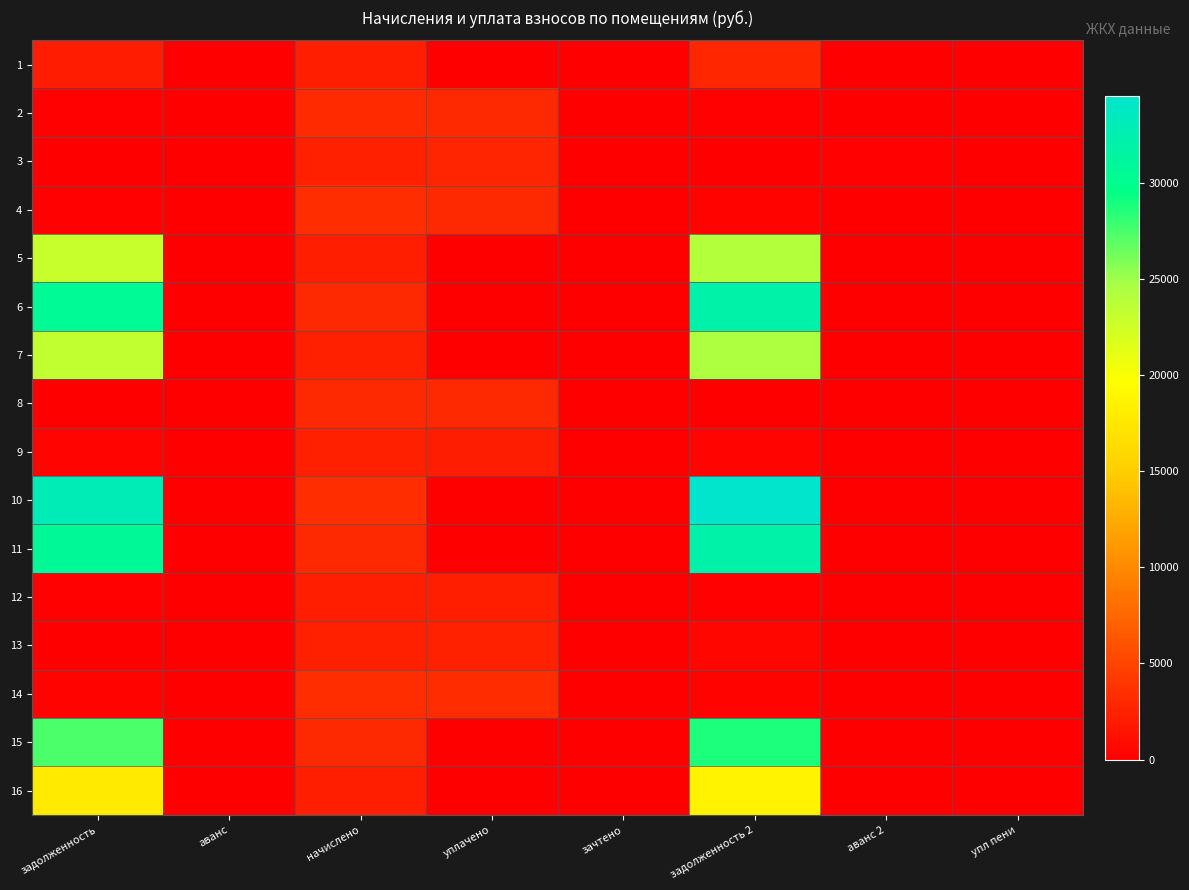

Reading left to right, what are all the values shown in this chart?

1: задолженность=2132.8	аванс=0.0	начислено=2321.6	уплачено=0.0	зачтено=0.0	задолженность 2=2768.4	аванс 2=0.0	упл пени=0.0
2: задолженность=260.7	аванс=0.0	начислено=3128.4	уплачено=3084.4	зачтено=0.0	задолженность 2=260.7	аванс 2=0.0	упл пени=0.0
3: задолженность=15.5	аванс=0.0	начислено=2402.4	уплачено=2727.0	зачтено=0.0	задолженность 2=0.0	аванс 2=158.2	упл пени=0.0
4: задолженность=237.9	аванс=0.0	начислено=3325.7	уплачено=3049.1	зачтено=0.0	задолженность 2=319.4	аванс 2=0.0	упл пени=0.9
5: задолженность=22972.1	аванс=0.0	начислено=2312.8	уплачено=0.0	зачтено=0.0	задолженность 2=24020.0	аванс 2=0.0	упл пени=0.0
6: задолженность=30547.7	аванс=0.0	начислено=3074.6	уплачено=0.0	зачтено=0.0	задолженность 2=31934.1	аванс 2=0.0	упл пени=0.0
7: задолженность=23319.8	аванс=0.0	начислено=2411.3	уплачено=0.0	зачтено=0.0	задолженность 2=24396.7	аванс 2=0.0	упл пени=0.0
8: задолженность=0.0	аванс=0.0	начислено=3040.3	уплачено=3040.3	зачтено=0.0	задолженность 2=0.0	аванс 2=0.0	упл пени=0.0
9: задолженность=401.9	аванс=0.0	начислено=2411.3	уплачено=2176.4	зачтено=0.0	задолженность 2=402.6	аванс 2=0.0	упл пени=6.8
10: задолженность=33042.1	аванс=0.0	начислено=3325.7	уплачено=0.0	зачтено=0.0	задолженность 2=34541.7	аванс 2=0.0	упл пени=0.0
11: задолженность=30636.0	аванс=0.0	начислено=3083.6	уплачено=0.0	зачтено=0.0	задолженность 2=32026.5	аванс 2=0.0	упл пени=0.0
12: задолженность=190.5	аванс=0.0	начислено=2285.9	уплачено=2253.8	зачтено=0.0	задолженность 2=190.5	аванс 2=0.0	упл пени=0.9
13: задолженность=0.0	аванс=0.0	начислено=2402.4	уплачено=2467.5	зачтено=0.0	задолженность 2=601.2	аванс 2=0.0	упл пени=30.0
14: задолженность=277.1	аванс=0.0	начислено=3325.7	уплачено=3279.0	зачтено=0.0	задолженность 2=277.1	аванс 2=0.0	упл пени=0.0
15: задолженность=27452.1	аванс=0.0	начислено=3065.6	уплачено=0.0	зачтено=0.0	задолженность 2=28784.1	аванс 2=0.0	упл пени=0.0
16: задолженность=17740.3	аванс=0.0	начислено=2267.9	уплачено=0.0	зачтено=0.0	задолженность 2=18684.3	аванс 2=0.0	упл пени=0.0